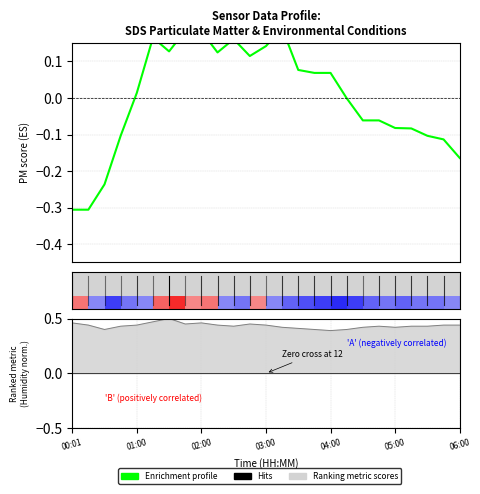

True or false: SDS_P1 and Humidity intersect in this chart.

False